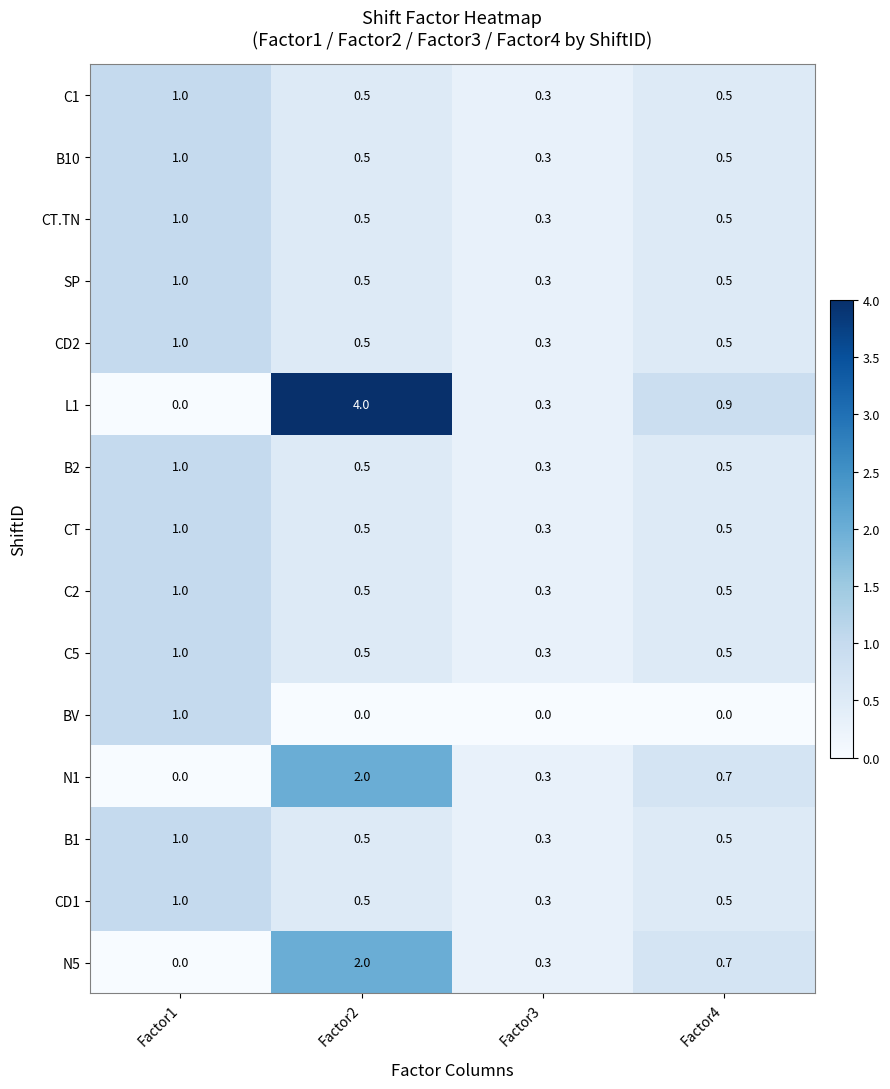

What is the difference between the maximum and minimum values in the CD1 series?

0.7